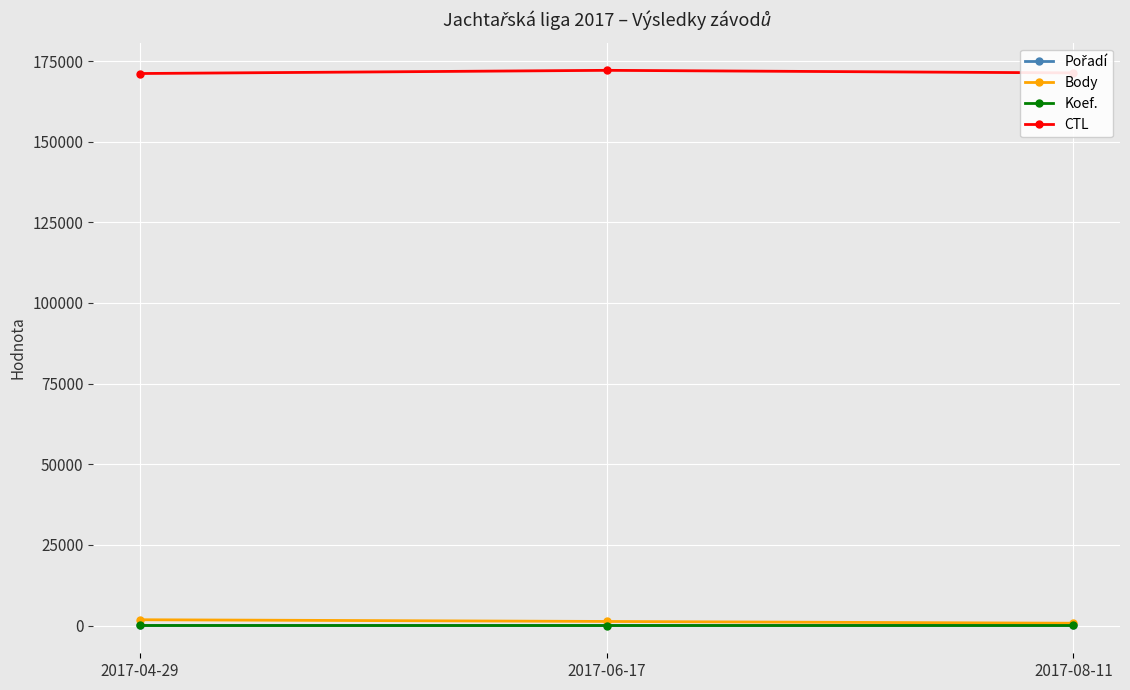

At how many categories does at least one series exceed 25128?

3